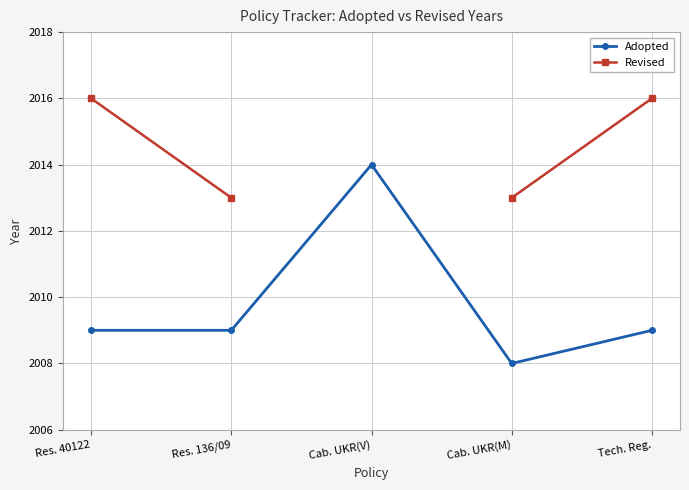

Where is the first local maximum for Adopted?

Cab. UKR(V)